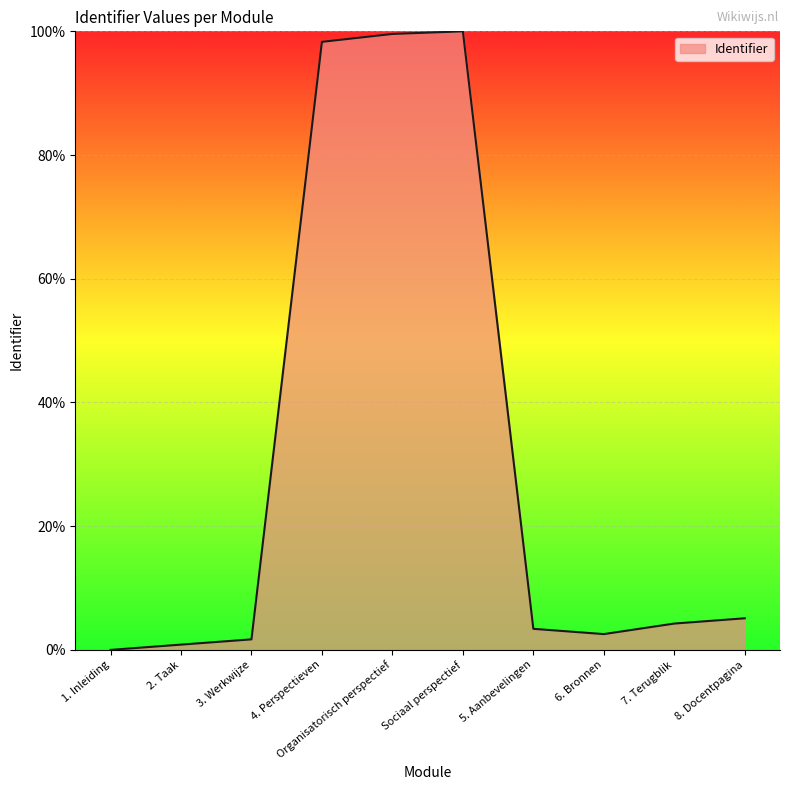

What is the difference between the maximum and minimum values?

100.0